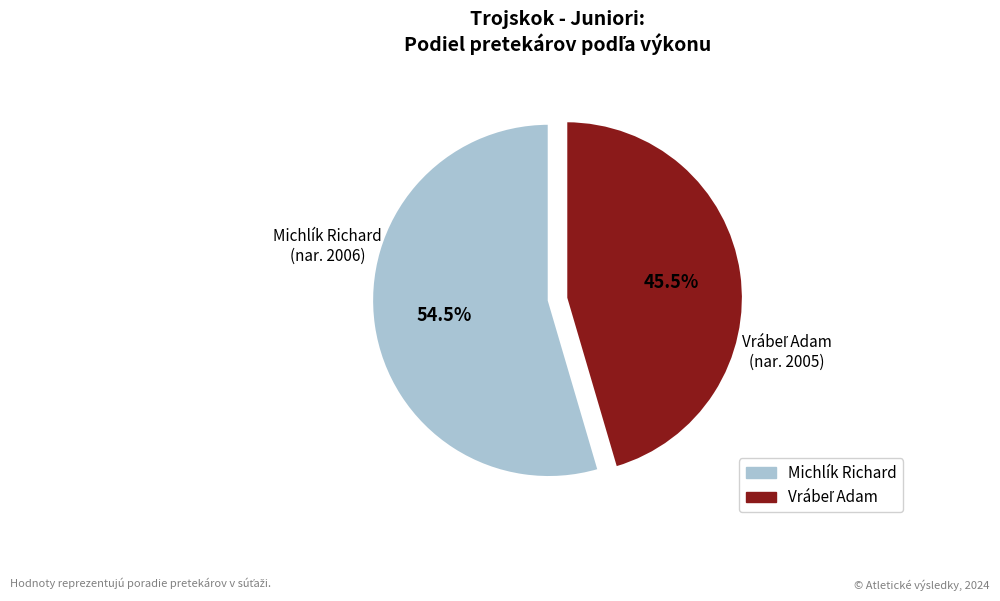

How many slices are in this pie chart?

2